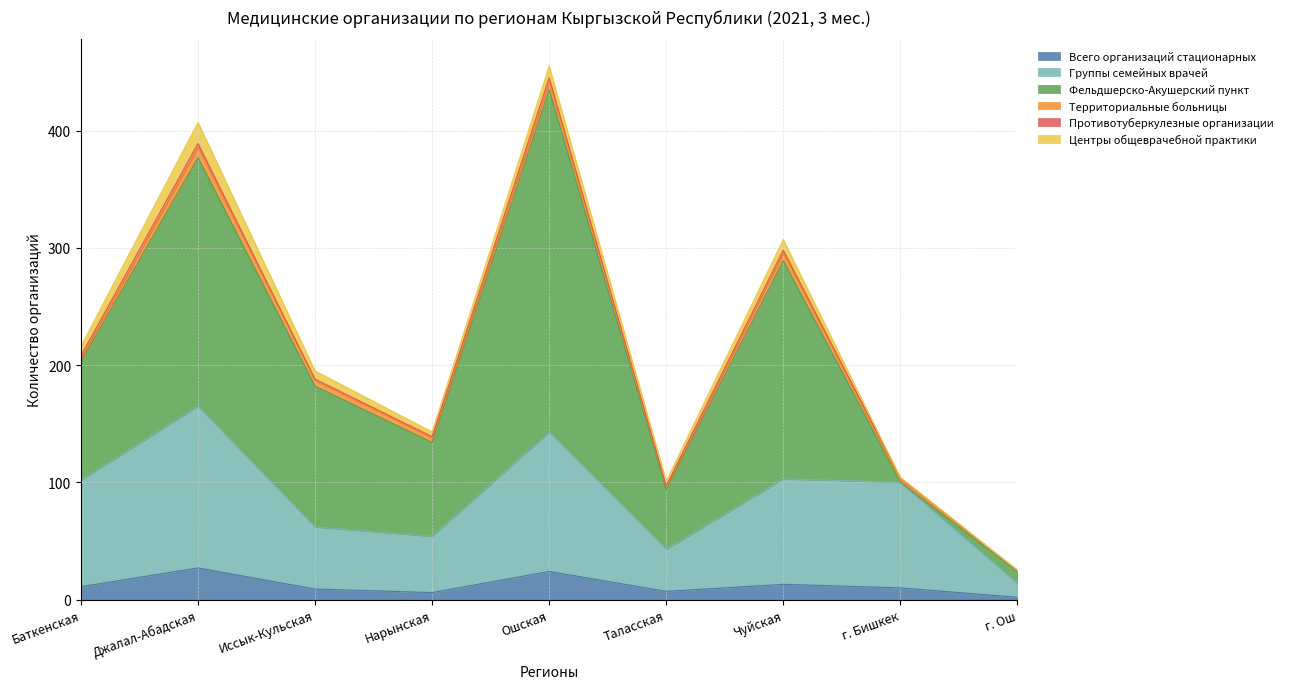

List the series in order of their peak value, highest first.

Фельдшерско-Акушерский пункт, Группы семейных врачей, Всего организаций стационарных, Центры общеврачебной практики, Территориальные больницы, Противотуберкулезные организации